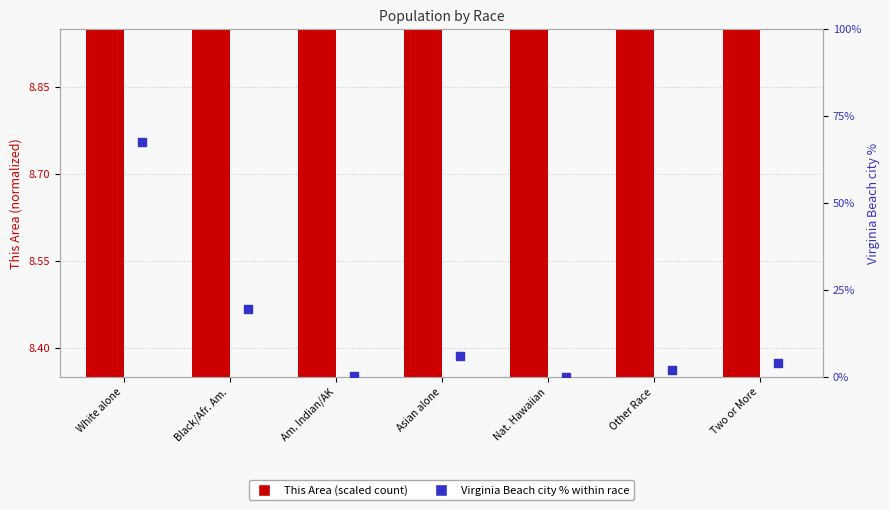

At how many categories does at least one series exceed 530?

1